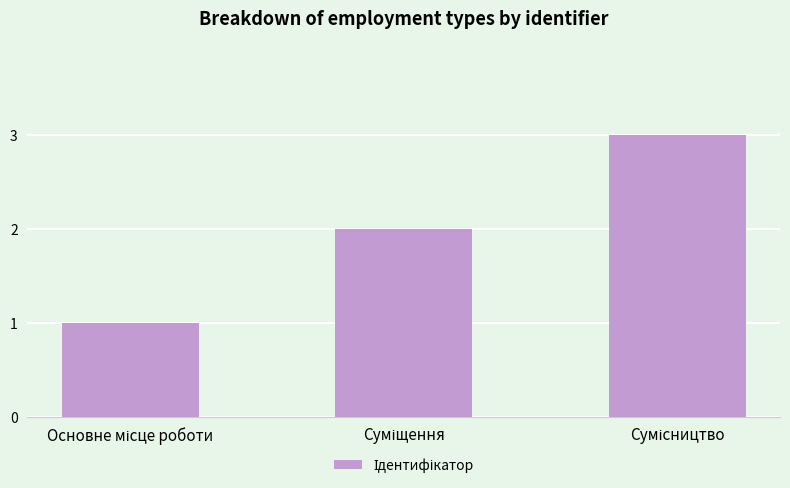

What is the sum of all values?

6